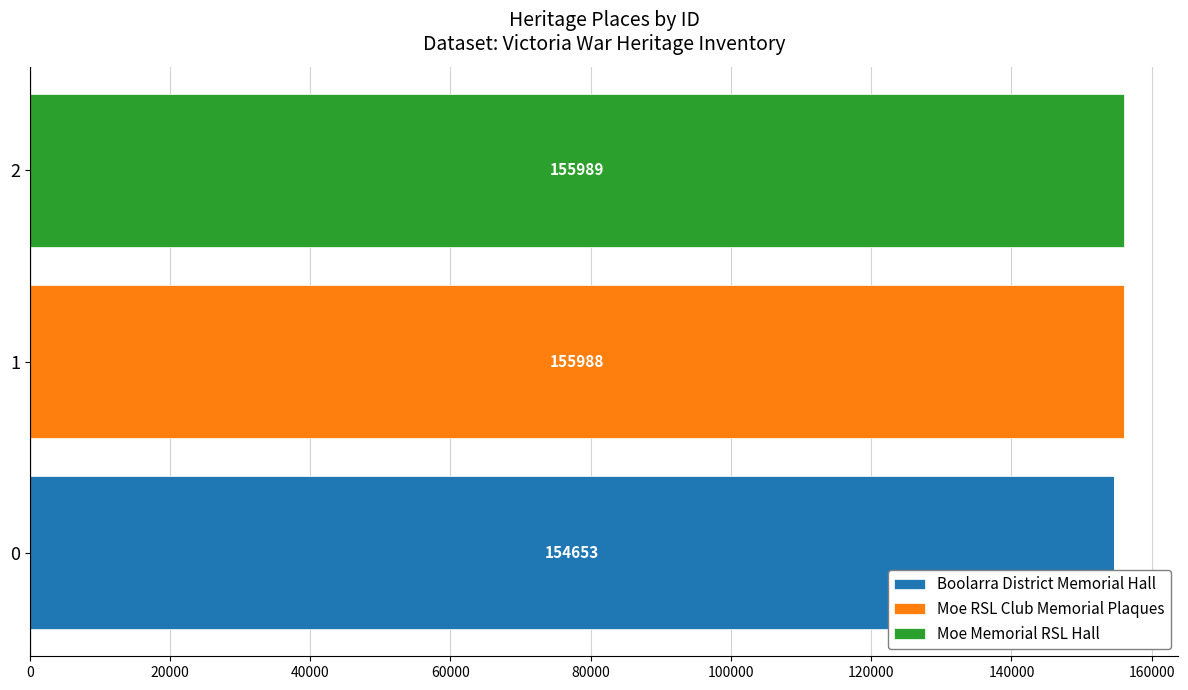

The value of Boolarra District Memorial Hall at 1 is -89727. True or false?

False